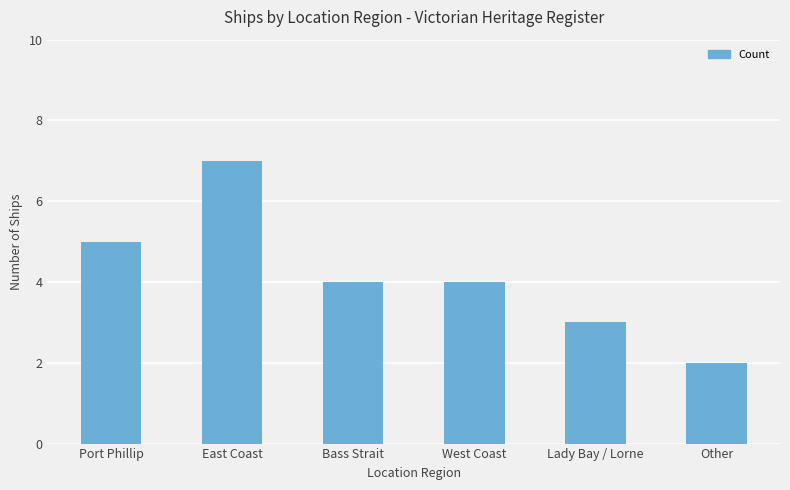

What is the sum of the values at Lady Bay / Lorne and West Coast?

7